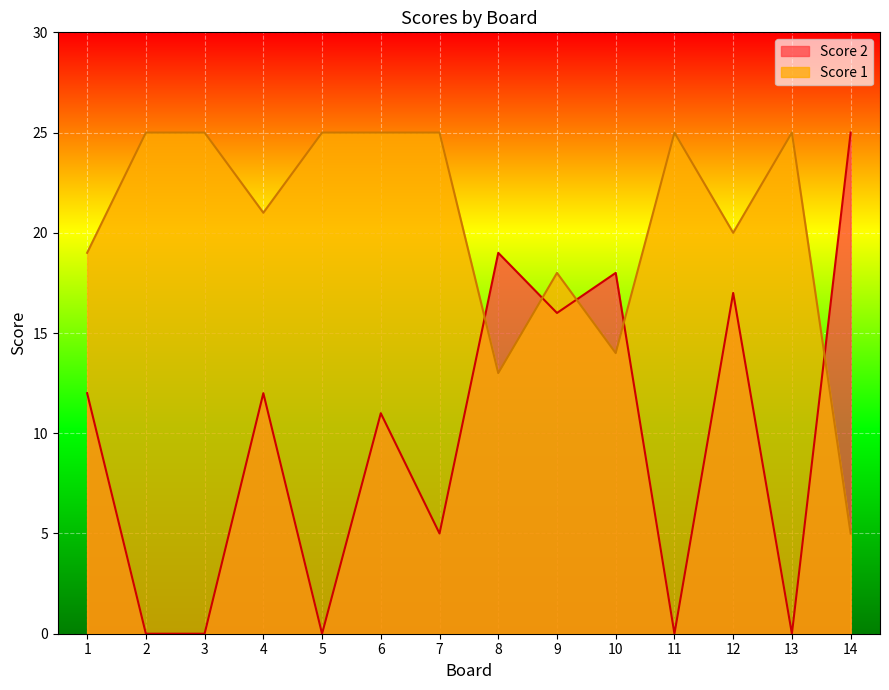

Reading left to right, what are all the values shown in this chart?

Score 2: 1=12	2=0	3=0	4=12	5=0	6=11	7=5	8=19	9=16	10=18	11=0	12=17	13=0	14=25
Score 1: 1=19	2=25	3=25	4=21	5=25	6=25	7=25	8=13	9=18	10=14	11=25	12=20	13=25	14=5